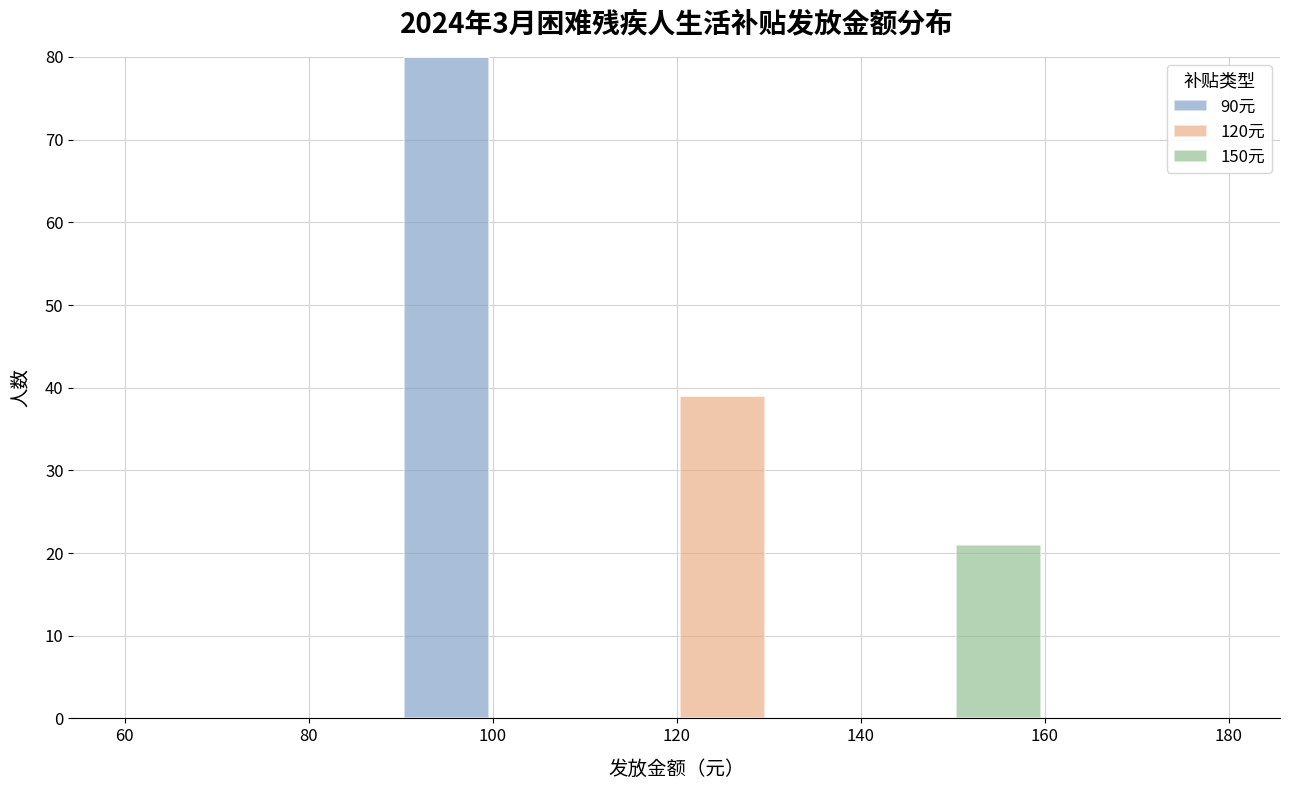

Reading left to right, transcribe this chart: for each stacked bar, give the range it covers on the x-axis and its total height. The values are not printed on the chart, so give them approximately, as read against the axis.

60 to 70: 0
70 to 80: 0
80 to 90: 0
90 to 100: 80
100 to 110: 0
110 to 120: 0
120 to 130: 39
130 to 140: 0
140 to 150: 0
150 to 160: 21
160 to 170: 0
170 to 180: 0